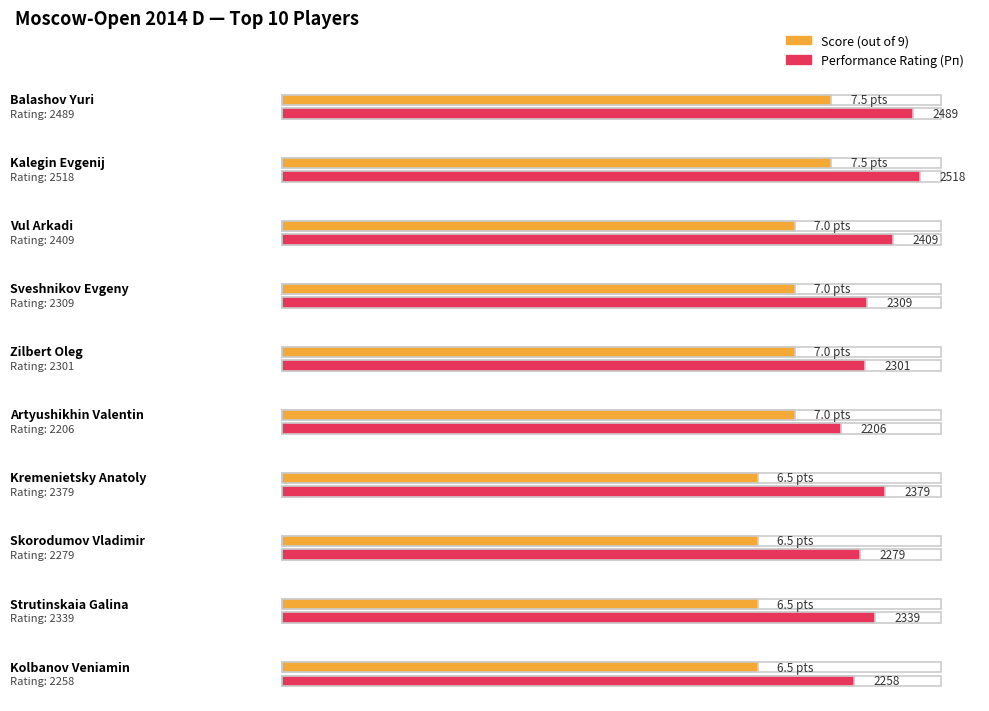

At which category is the sum across all series the highest?

Kalegin Evgenij